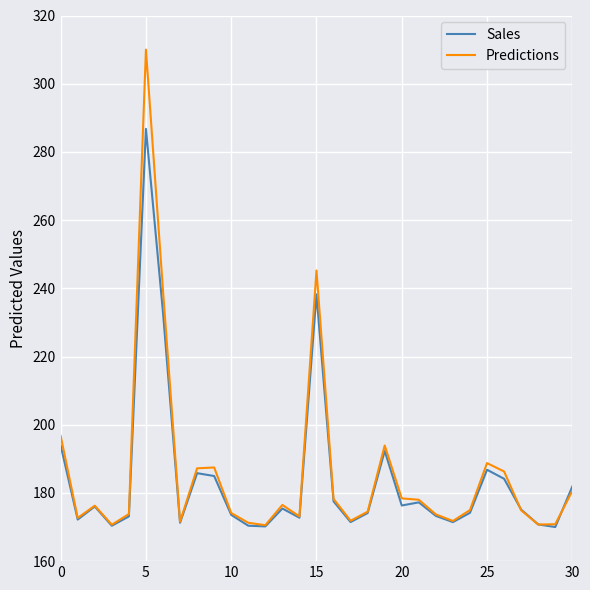

What is the minimum value shown in the chart?

170.0